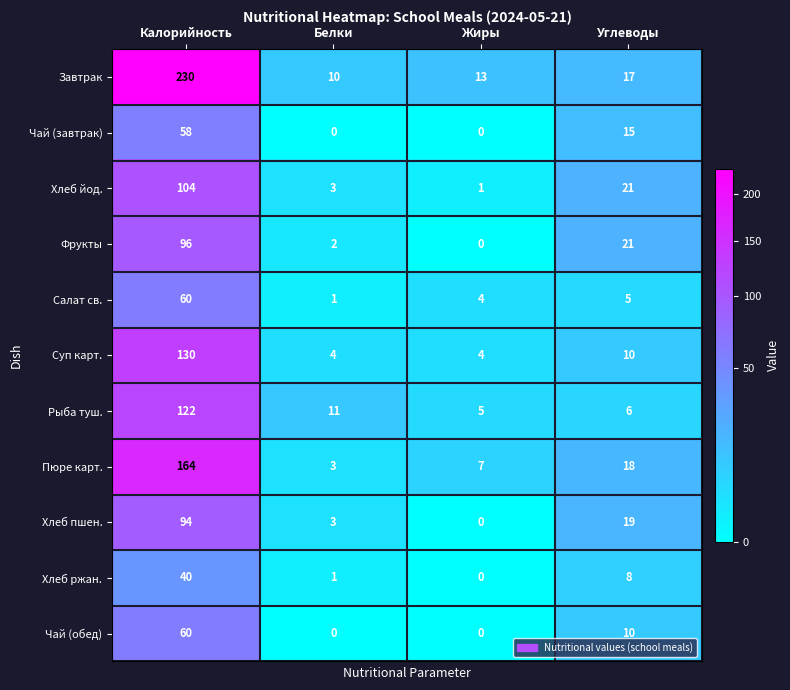

Which label corresponds to the largest value in the chart?

Калорийность